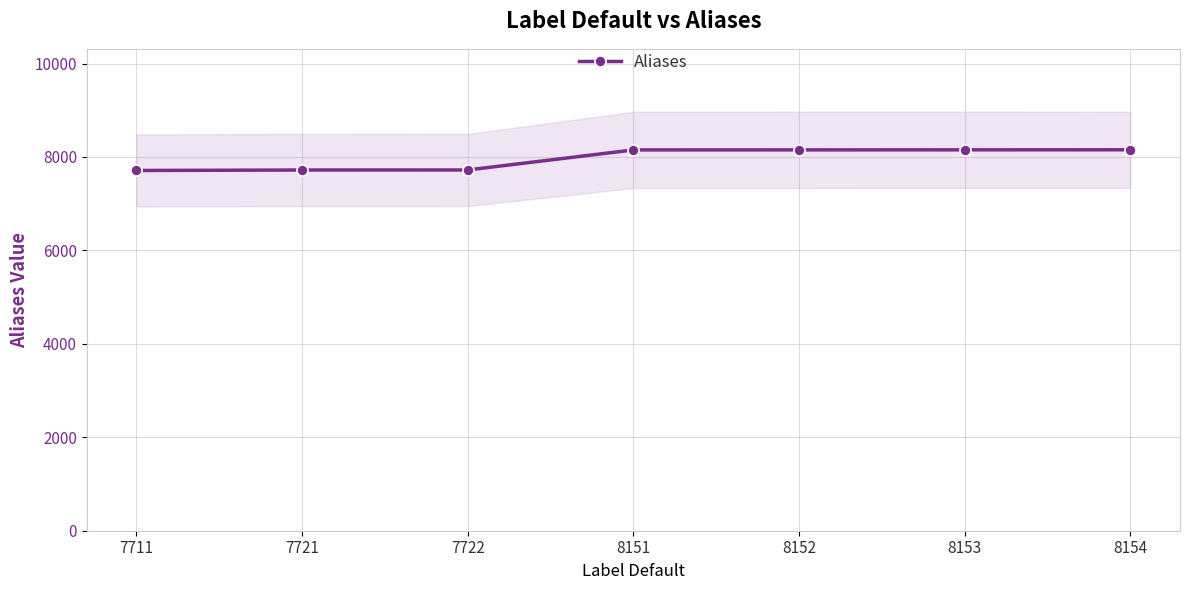

At which label is the value closest to 7932?

7722